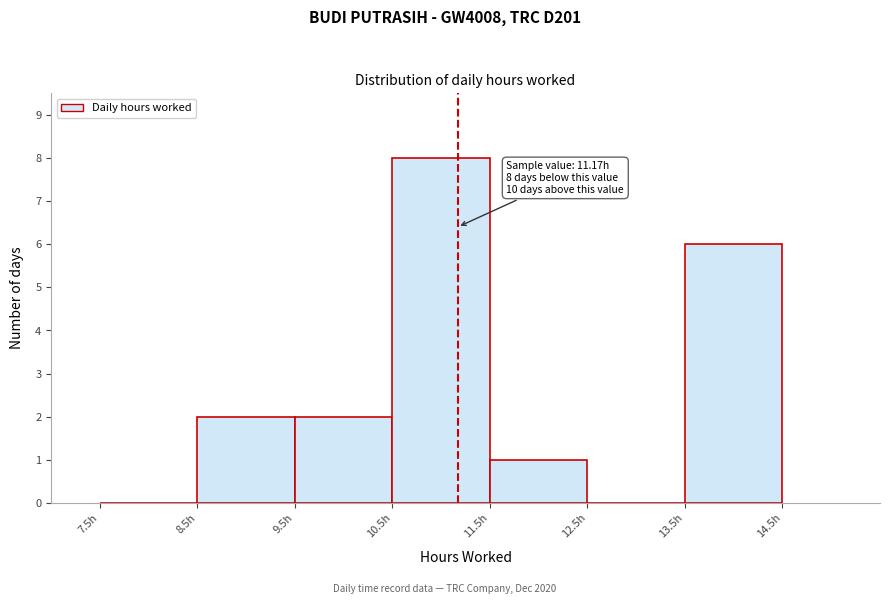

Over which range of the x-axis is the bar tallest?

10.5 to 11.5